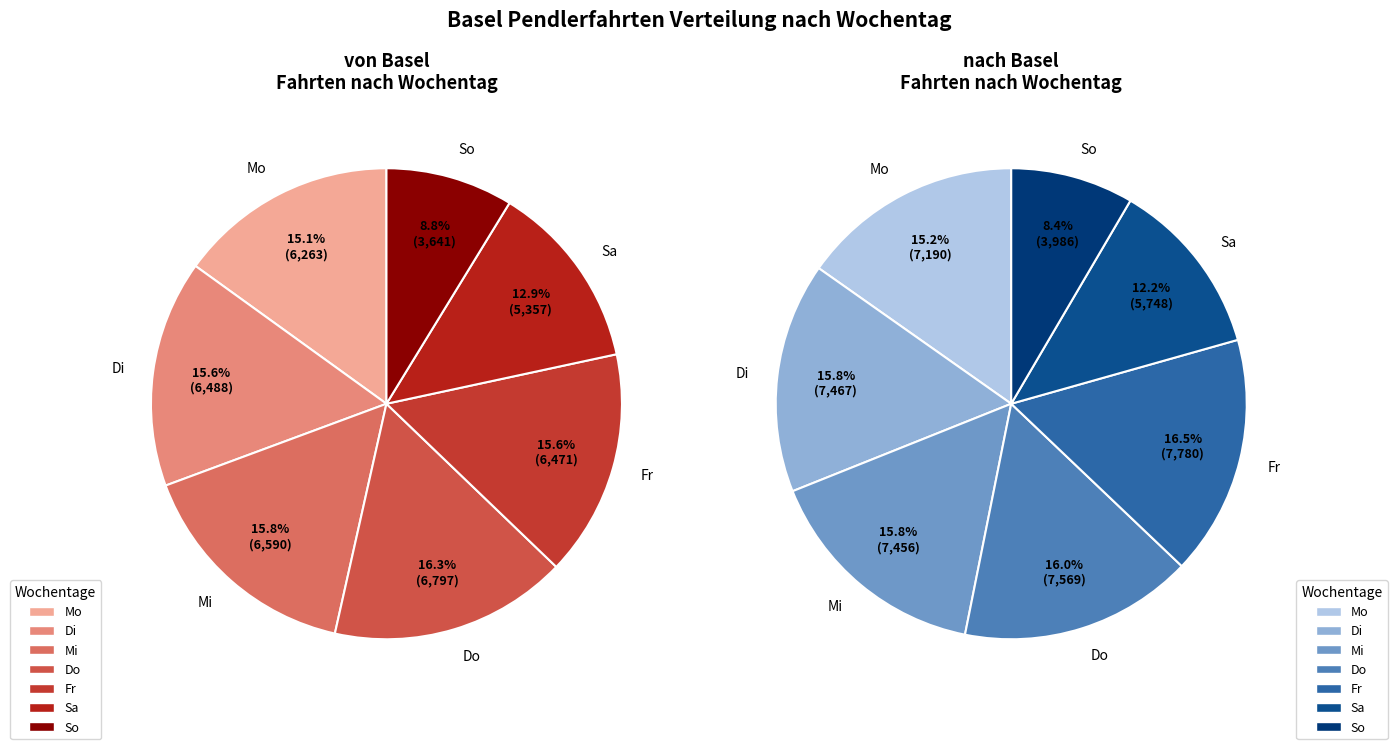

Rank the series by their average value, from lowest to highest.

von Basel, nach Basel